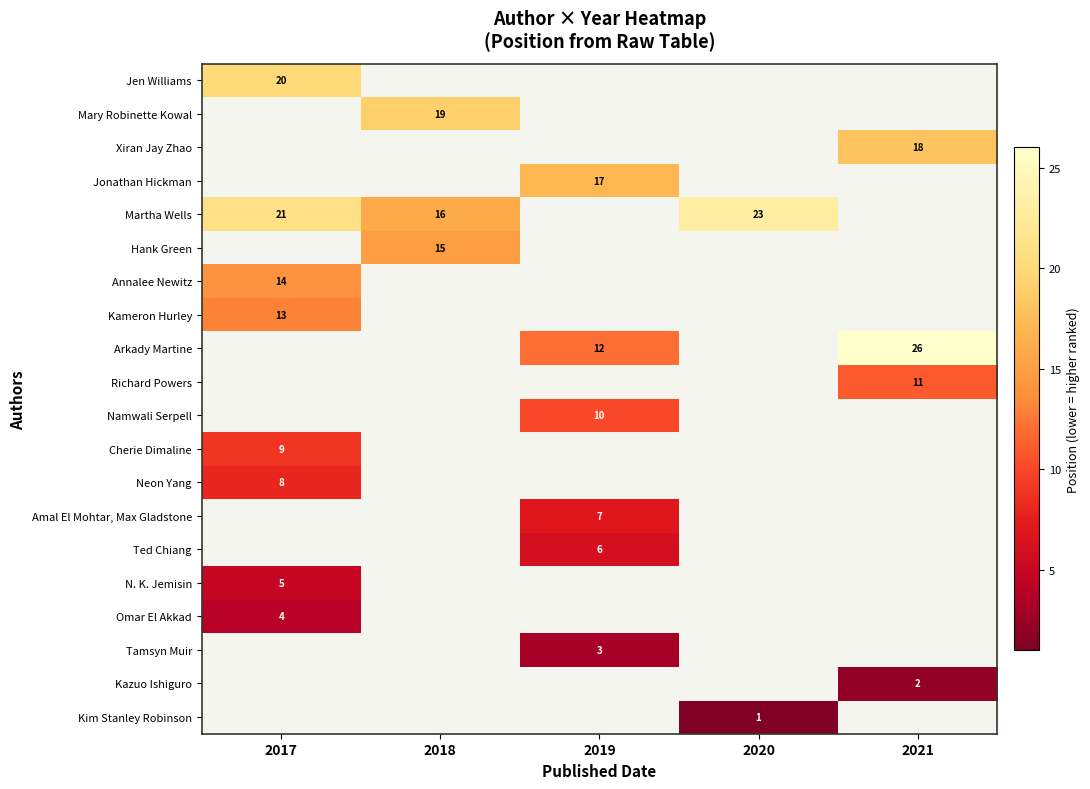

The value of Martha Wells at 2018 is 16. True or false?

True